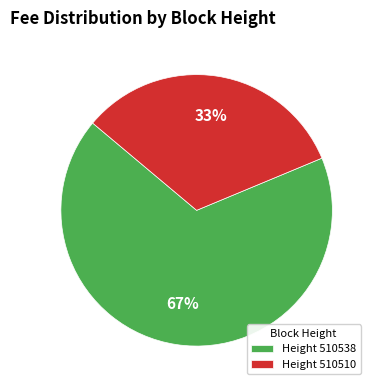

What percentage is the Height 510538 slice, to the nearest percent?

67%